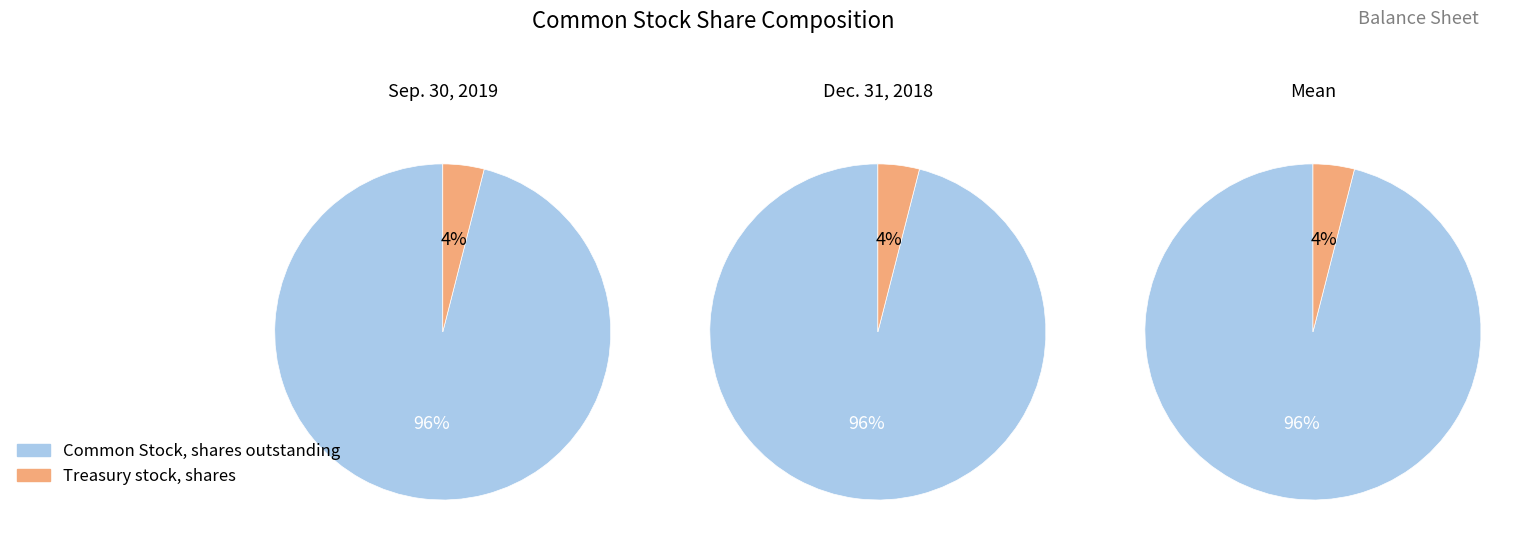

Is there a majority slice in this chart?

Yes